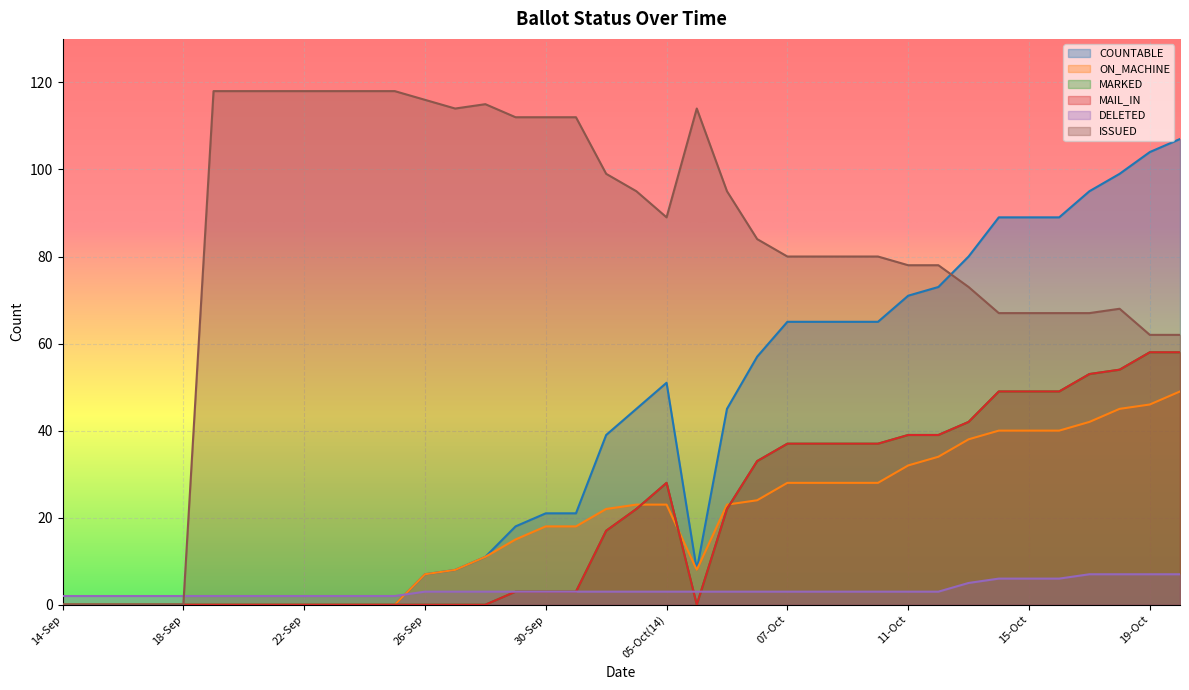

Reading left to right, list all the values displayed in this chart.

COUNTABLE: 0	0	0	0	0	0	0	0	0	0	0	0	7	8	11	18	21	21	39	45	51	8	45	57	65	65	65	65	71	73	80	89	89	89	95	99	104	107
ON_MACHINE: 0	0	0	0	0	0	0	0	0	0	0	0	7	8	11	15	18	18	22	23	23	8	23	24	28	28	28	28	32	34	38	40	40	40	42	45	46	49
MARKED: 0	0	0	0	0	0	0	0	0	0	0	0	0	0	0	3	3	3	17	22	28	0	22	33	37	37	37	37	39	39	42	49	49	49	53	54	58	58
MAIL_IN: 0	0	0	0	0	0	0	0	0	0	0	0	0	0	0	3	3	3	17	22	28	0	22	33	37	37	37	37	39	39	42	49	49	49	53	54	58	58
DELETED: 2	2	2	2	2	2	2	2	2	2	2	2	3	3	3	3	3	3	3	3	3	3	3	3	3	3	3	3	3	3	5	6	6	6	7	7	7	7
ISSUED: 0	0	0	0	0	118	118	118	118	118	118	118	116	114	115	112	112	112	99	95	89	114	95	84	80	80	80	80	78	78	73	67	67	67	67	68	62	62